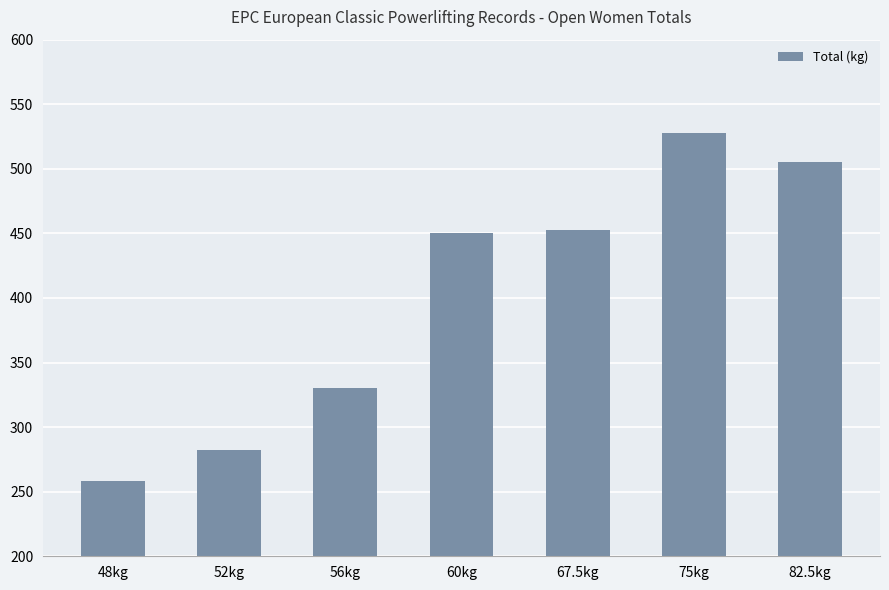

How many values are below 450?

3